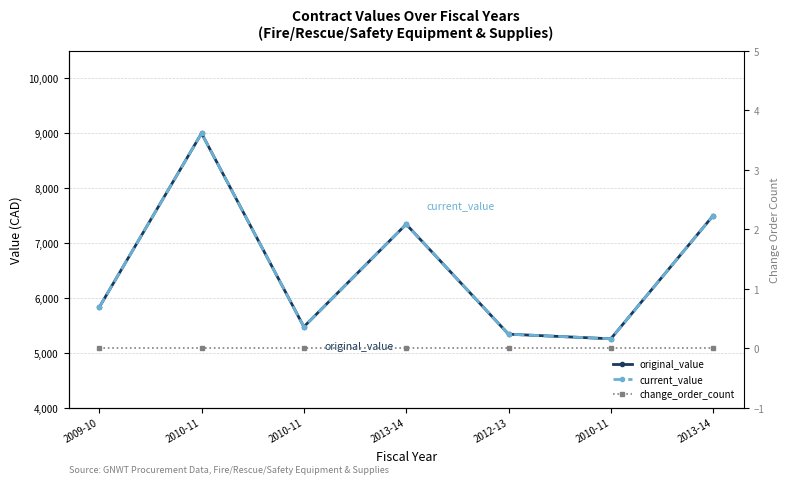

What is the sum of all original_value values?

45741.7